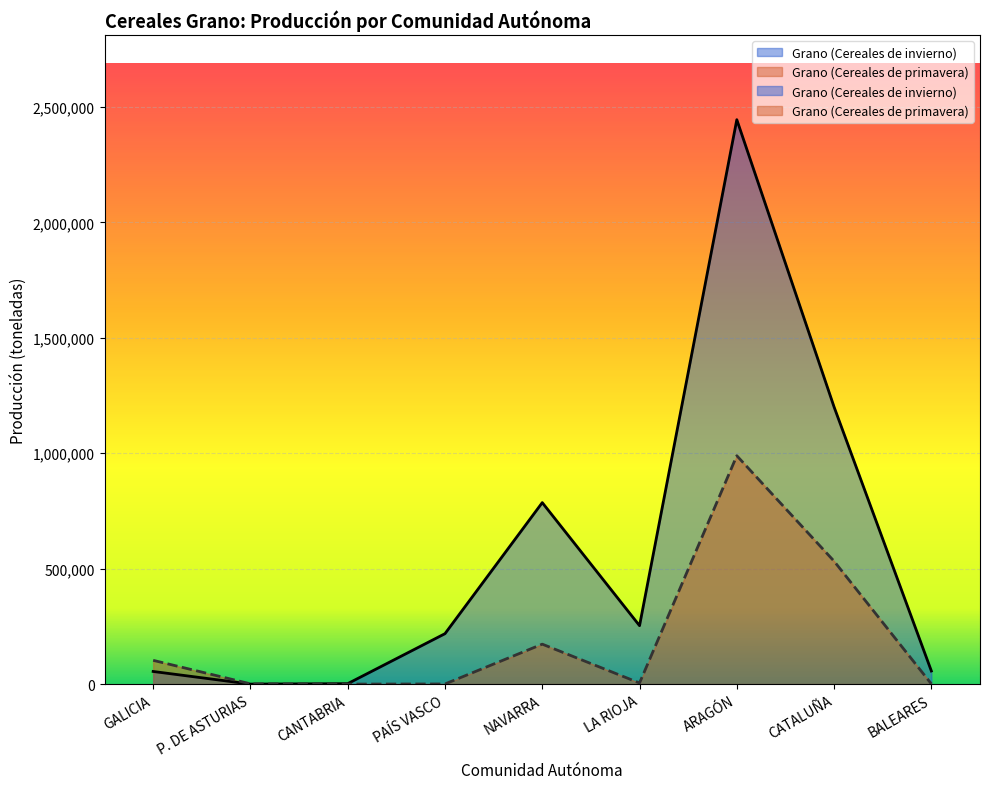

Is it true that Grano (Cereales de invierno) equals 1885 at CANTABRIA?

True